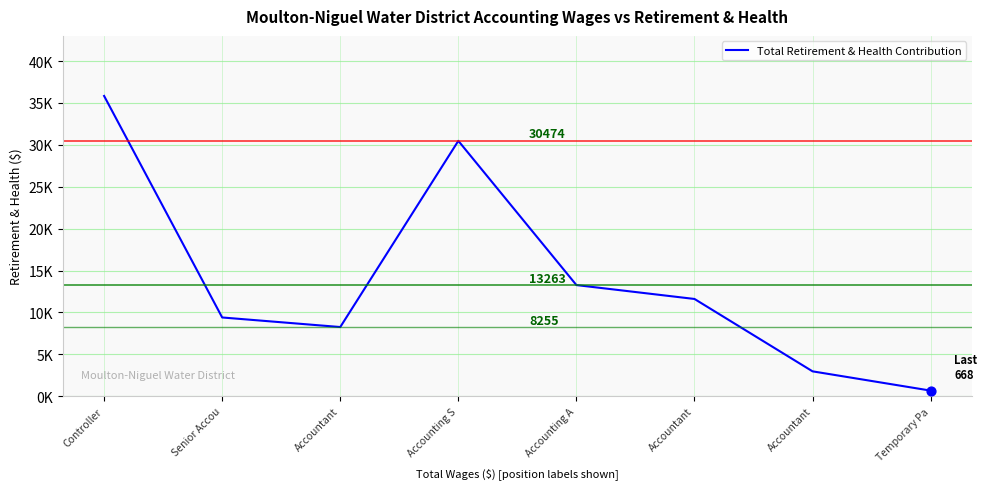

What is the ratio of the value at Controller to the value at Senior Accou?

3.8